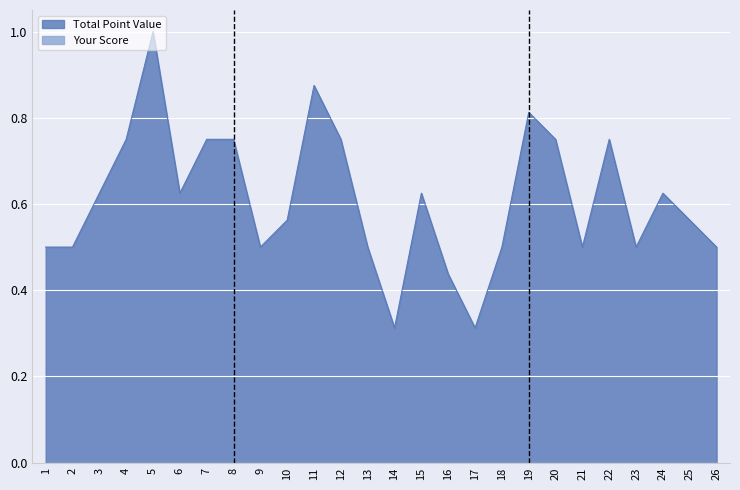

Between 4 and 2, which is larger?

4